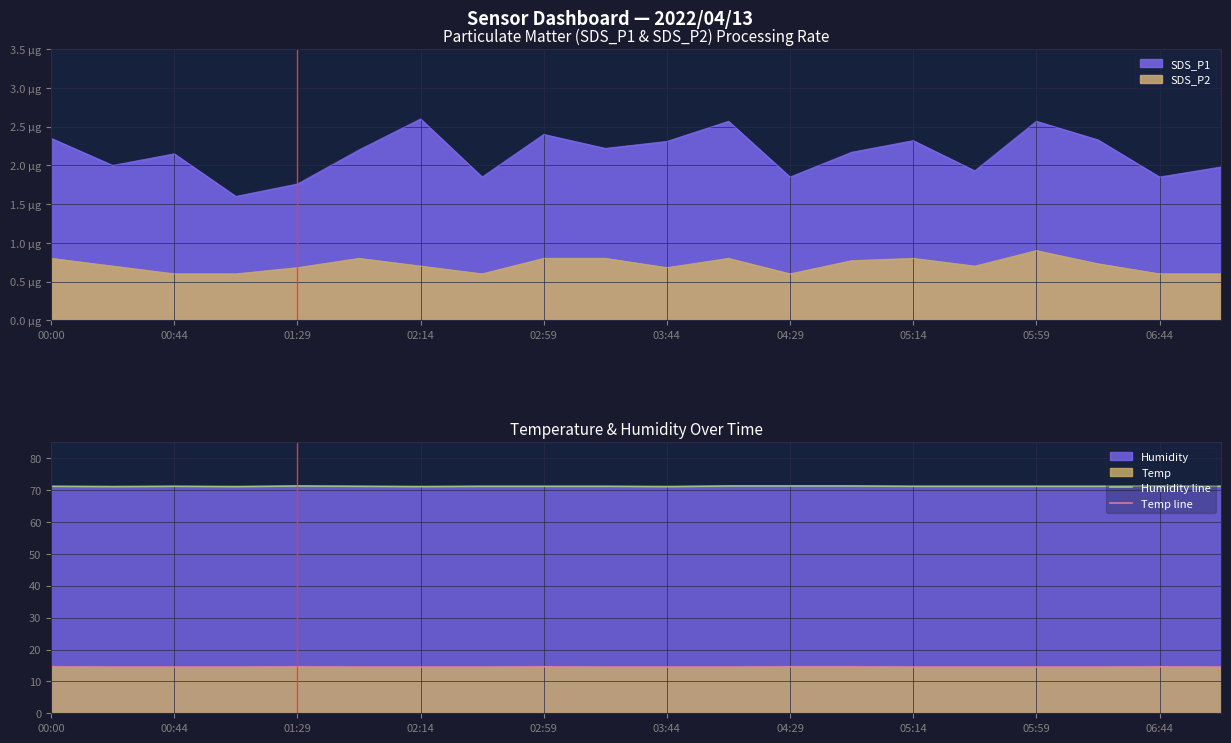

Is the value of Temp line at 00:44 greater than the value of Humidity line at 03:44?

No